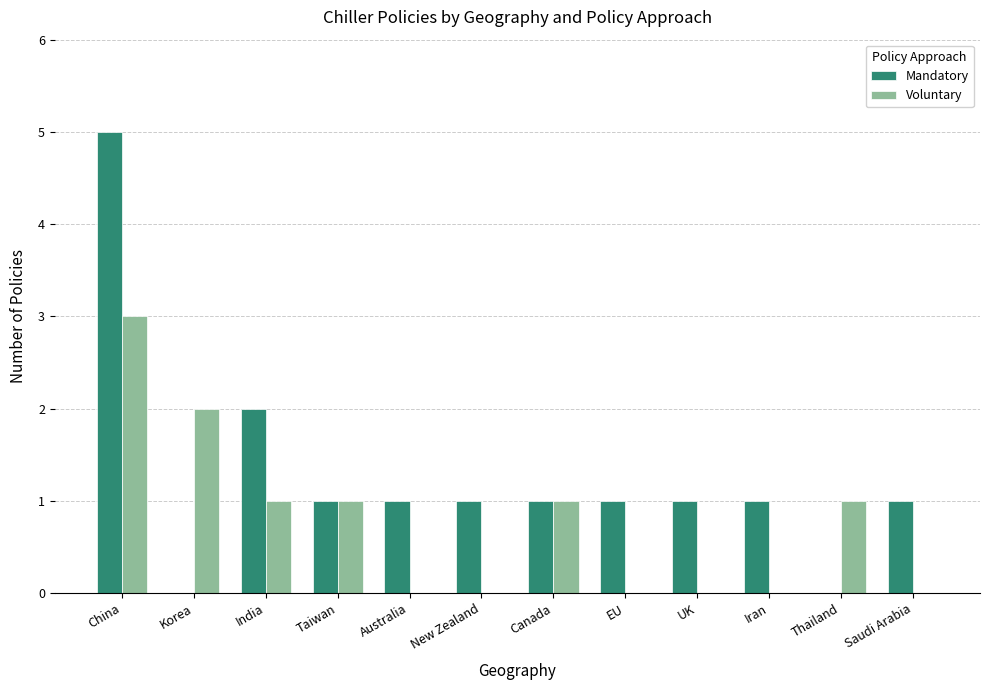

The Mandatory series shows 0 at EU. True or false?

False